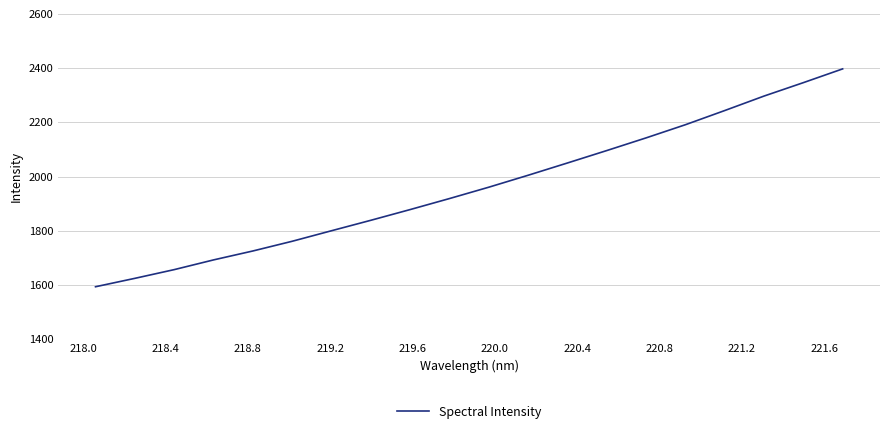

What is the minimum value shown in the chart?

1593.5